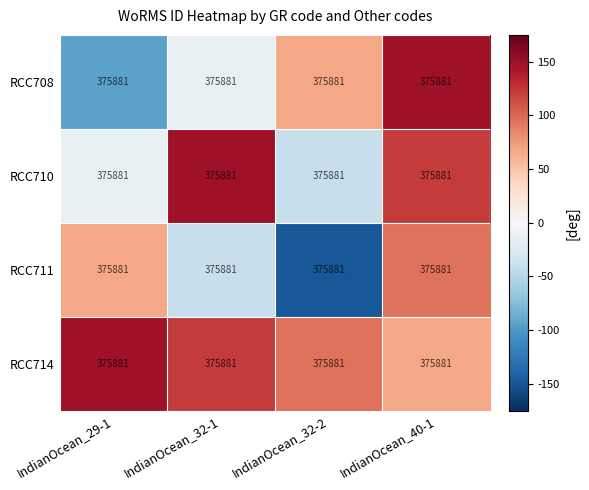

The value of RCC710 at IndianOcean_32-1 is 262. True or false?

False